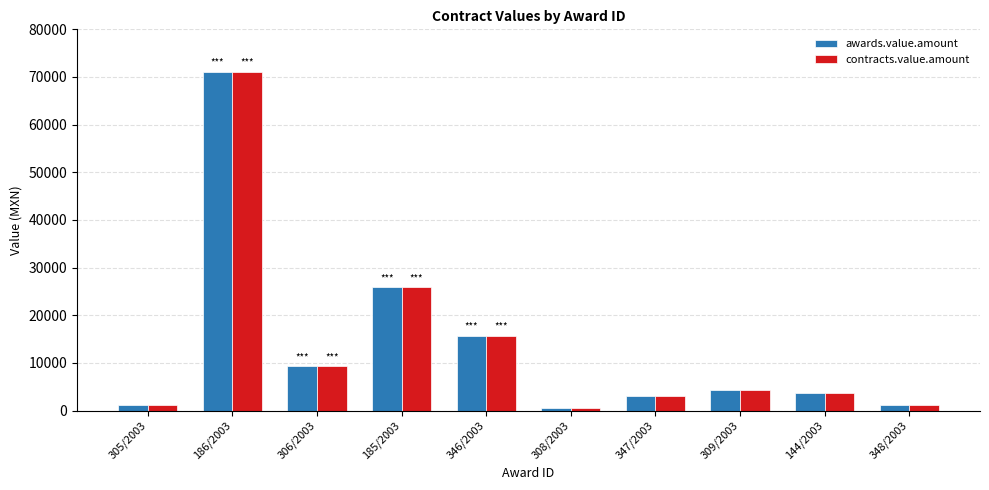

Does the chart contain any negative values?

No